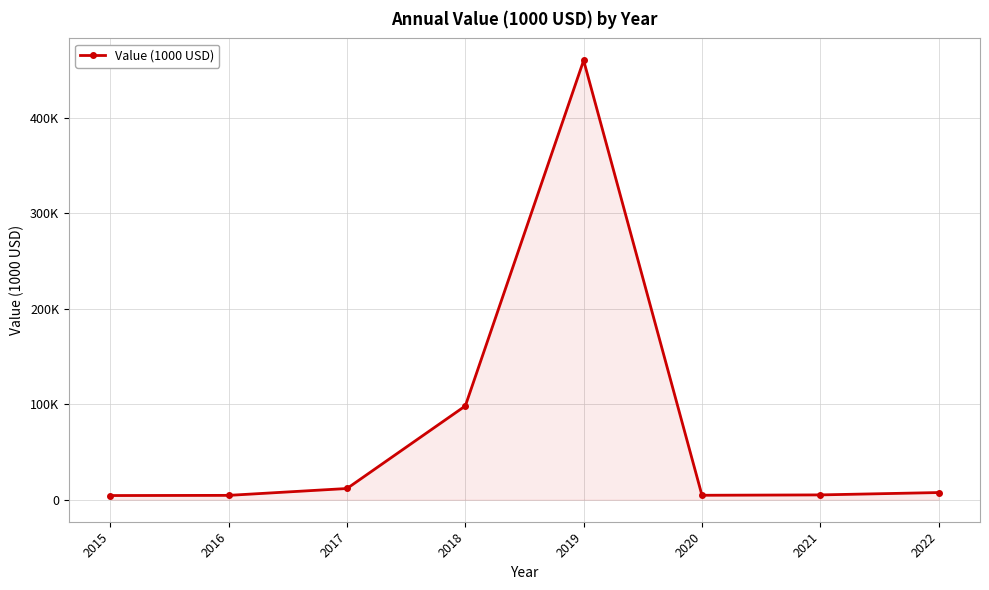

What is the sum of all values?

596826.5